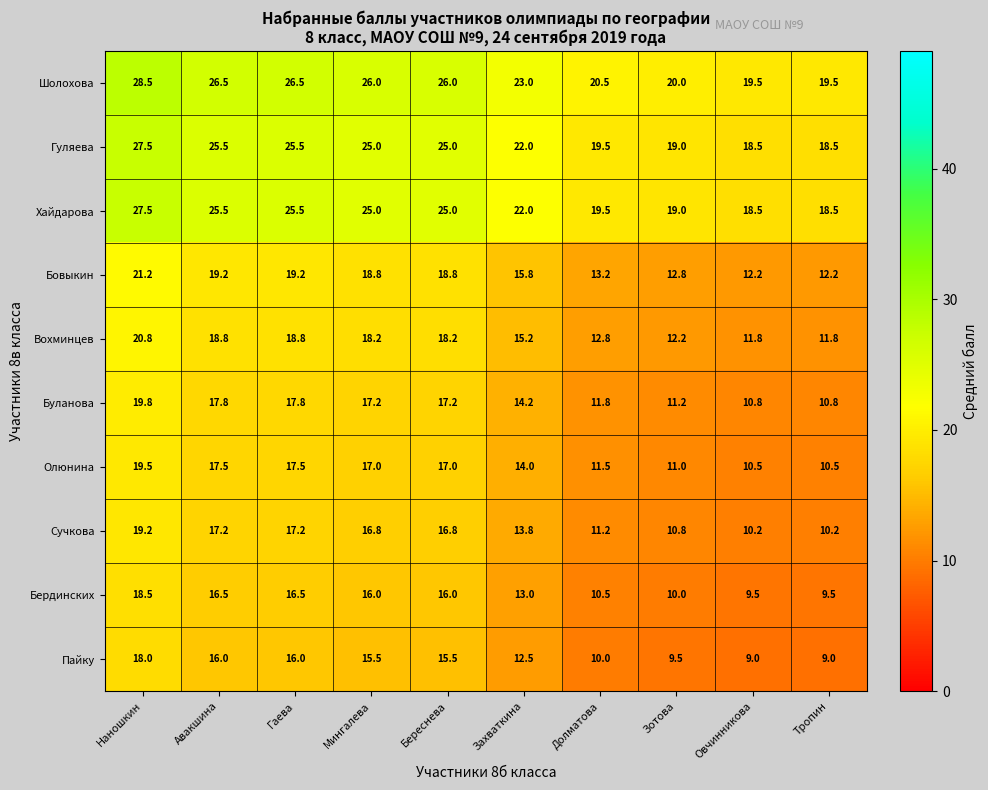

At which label does Хайдарова reach its peak?

Наношкин